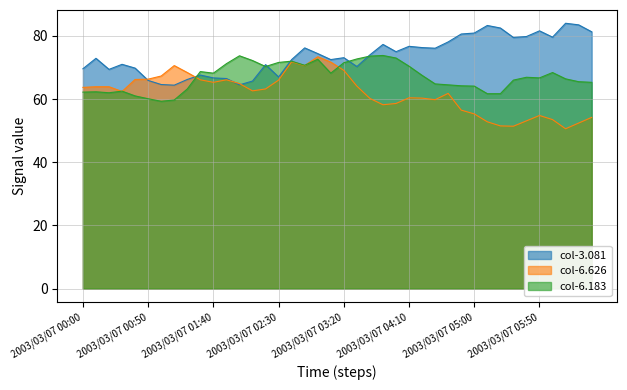

Reading left to right, transcribe all the data shown in this chart.

6.626: 63.7	63.9	63.9	62.4	66.2	66.3	67.3	70.6	68.4	66.1	65.3	66.1	64.9	62.6	63.2	66.0	71.8	70.6	73.4	71.7	69.1	64.1	60.2	58.2	58.6	60.4	60.3	59.8	61.8	56.5	55.3	52.8	51.5	51.4	53.1	54.8	53.5	50.6	52.4	54.2
3.081: 69.6	72.9	69.4	71.0	69.8	65.9	64.6	64.4	66.2	67.6	66.7	66.5	64.5	65.7	70.9	67.0	72.5	76.2	74.4	72.5	73.1	70.3	74.0	77.3	75.0	76.7	76.3	76.1	78.1	80.6	80.9	83.3	82.5	79.5	79.8	81.6	79.6	84.0	83.5	81.3
6.183: 62.2	62.3	62.0	62.5	61.0	60.1	59.3	59.7	63.2	68.7	68.2	71.2	73.7	72.2	70.3	71.6	72.0	70.7	72.6	68.2	71.5	72.7	73.6	73.8	73.0	70.4	67.5	64.8	64.5	64.2	64.1	61.7	61.7	66.0	66.9	66.7	68.4	66.4	65.5	65.3